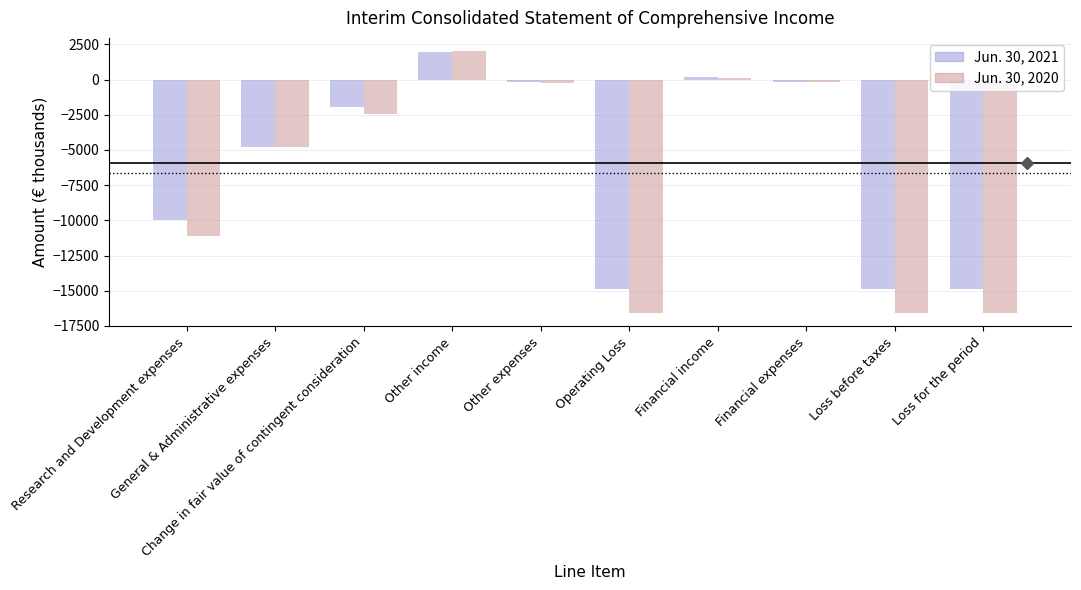

What is the sum of all Jun. 30, 2020 values?

-66351